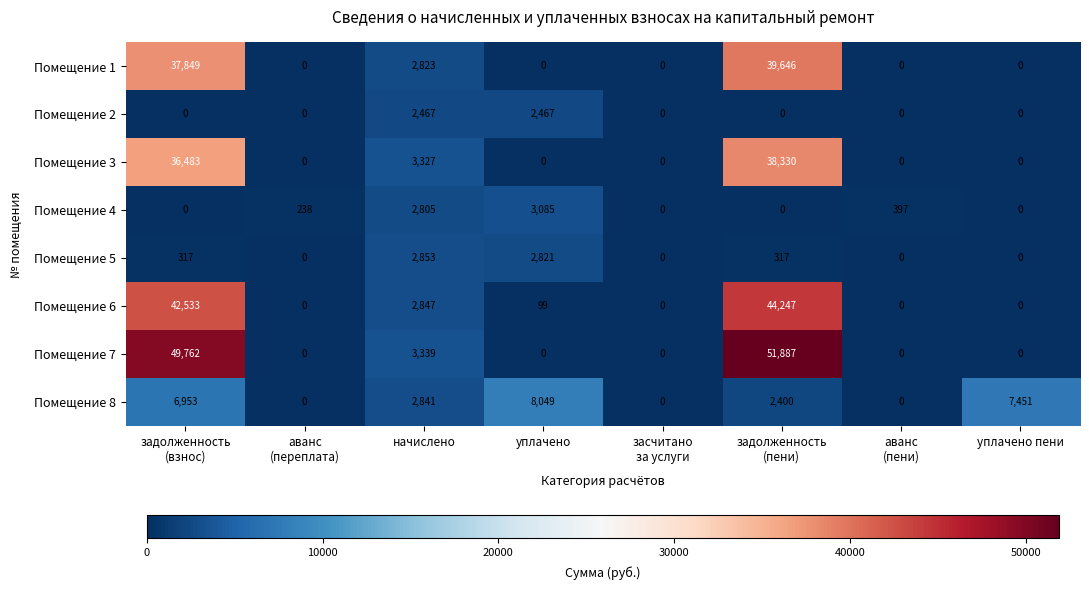

What is the difference between the maximum and minimum values in the Помещение 1 series?

39646